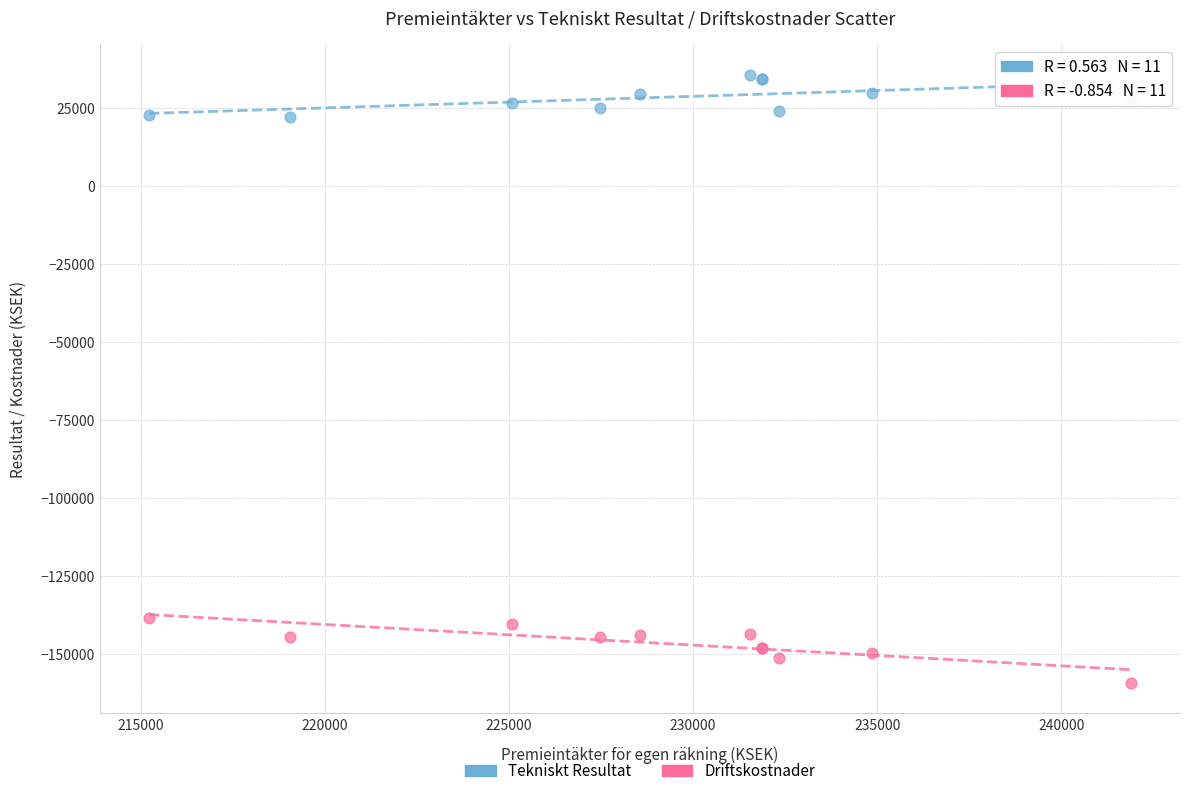

What is the X range (max minus min) for the scatter plot?

26669